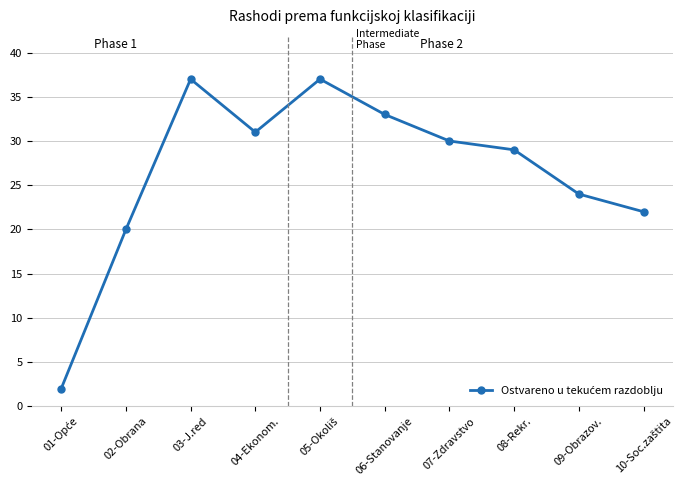

How many points are lower than both their immediate neighbors (excluding endpoints)?

1